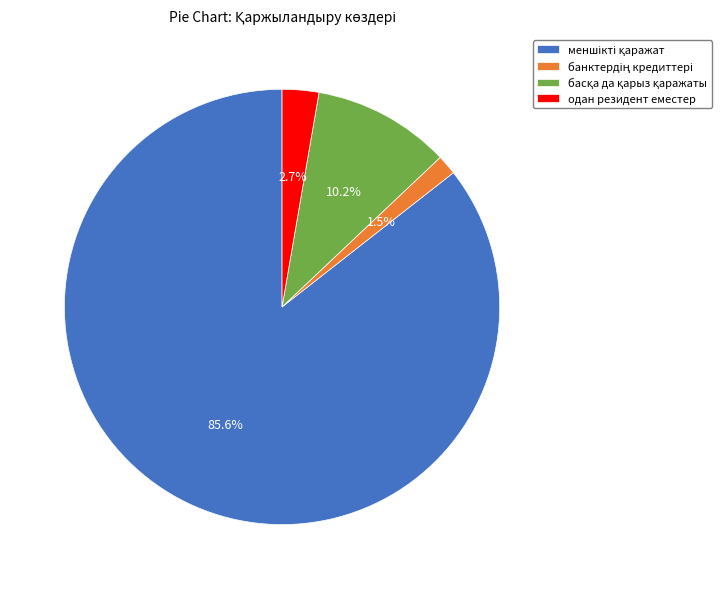

Is there any slice that represents more than half of the pie?

Yes